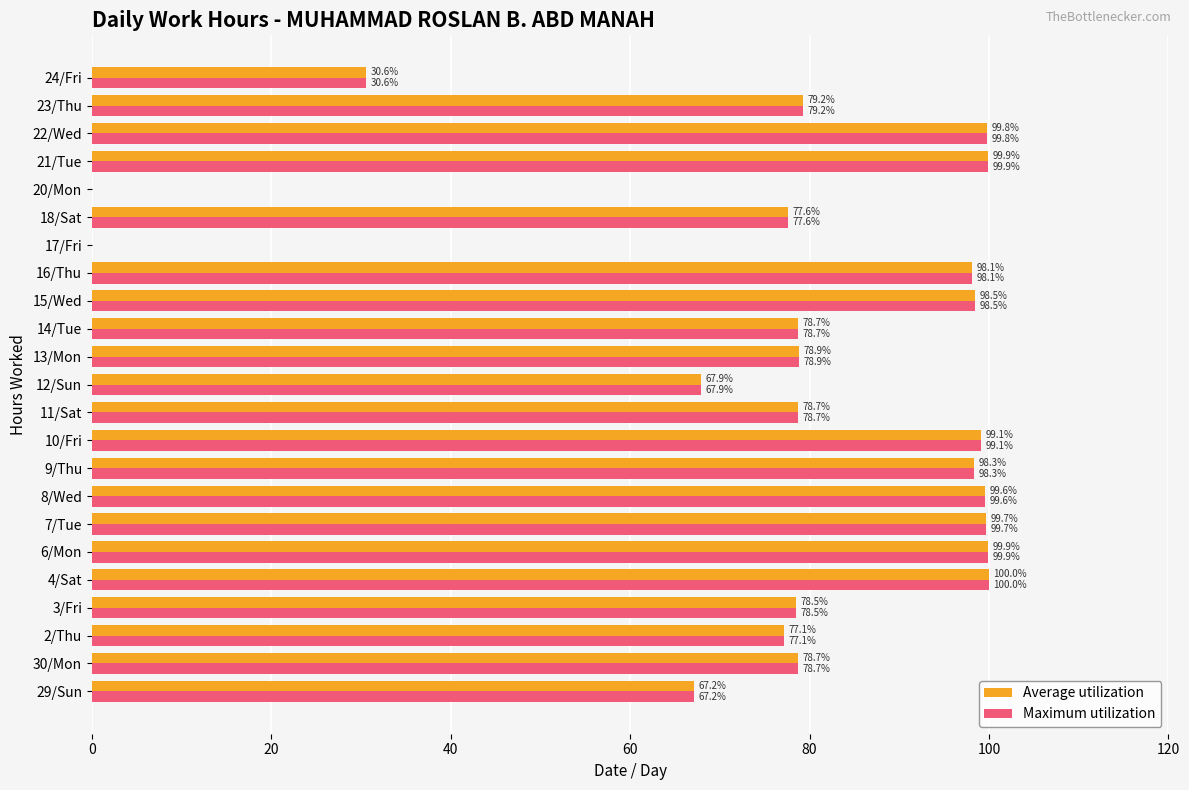

Which label corresponds to the largest value in the chart?

4/Sat